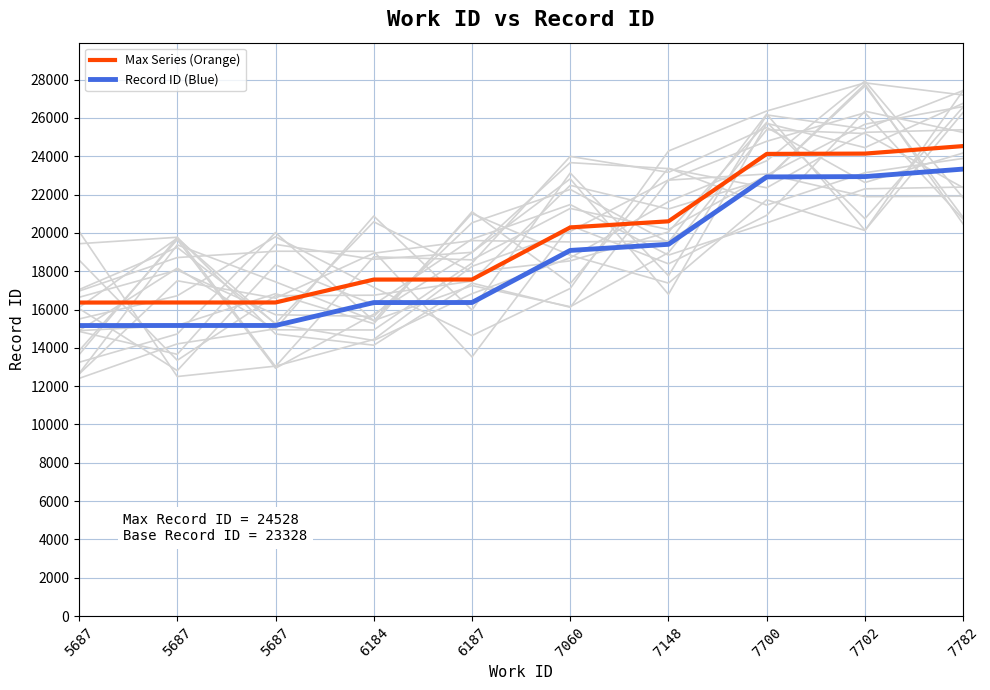

Which series has the widest spread of values?

Max Series (Orange)